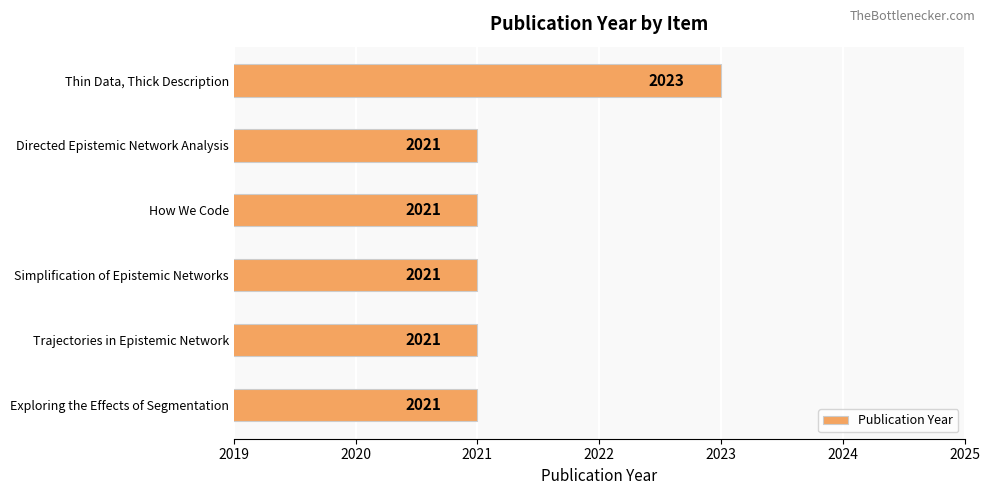

Are the bars horizontal?

Yes